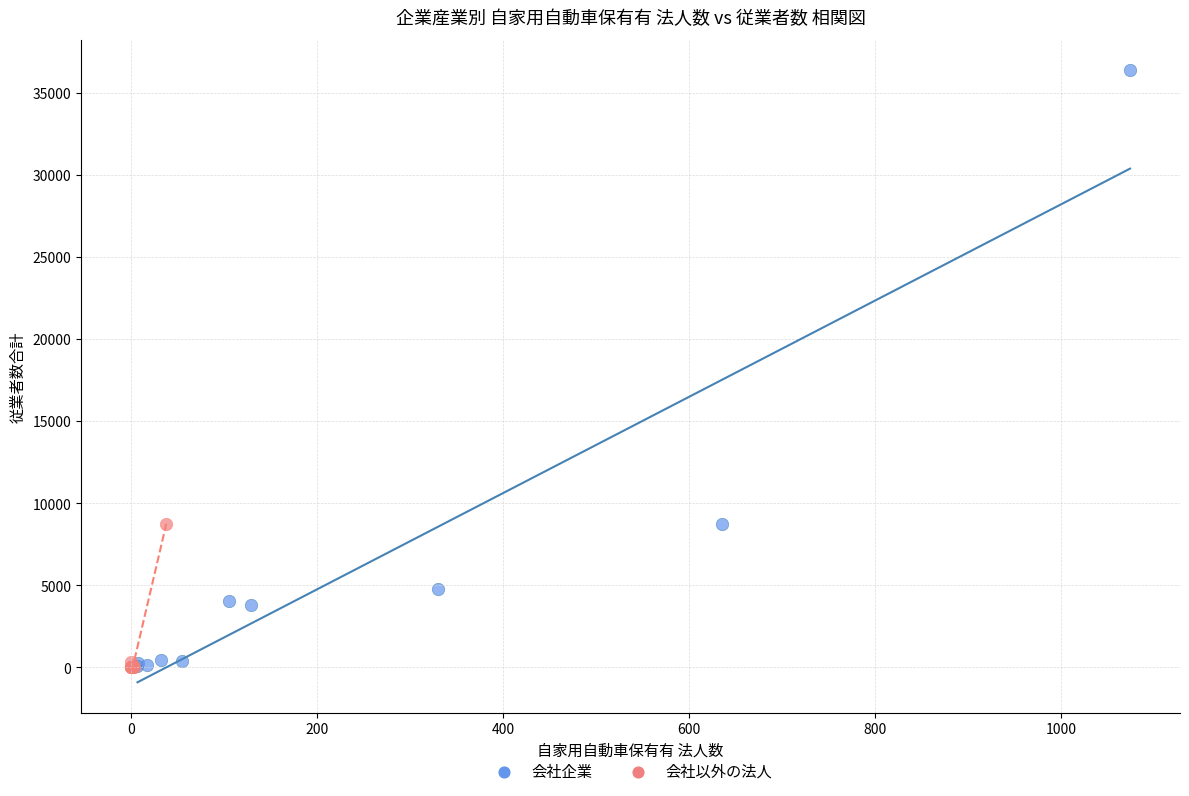

Which series has the widest spread of Y values?

会社企業